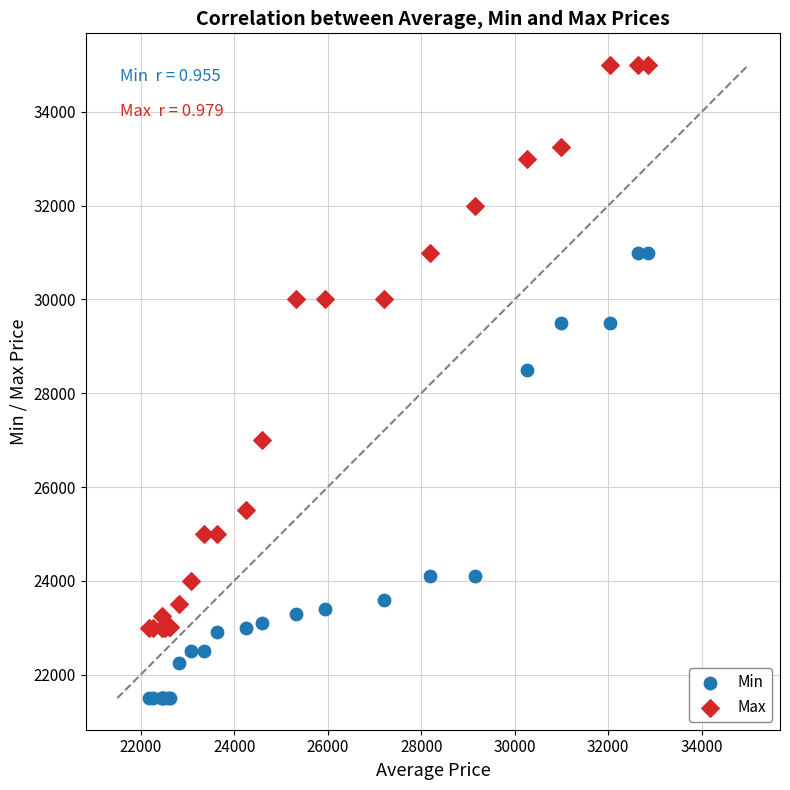

Which series has the largest Y range (max minus min)?

Max